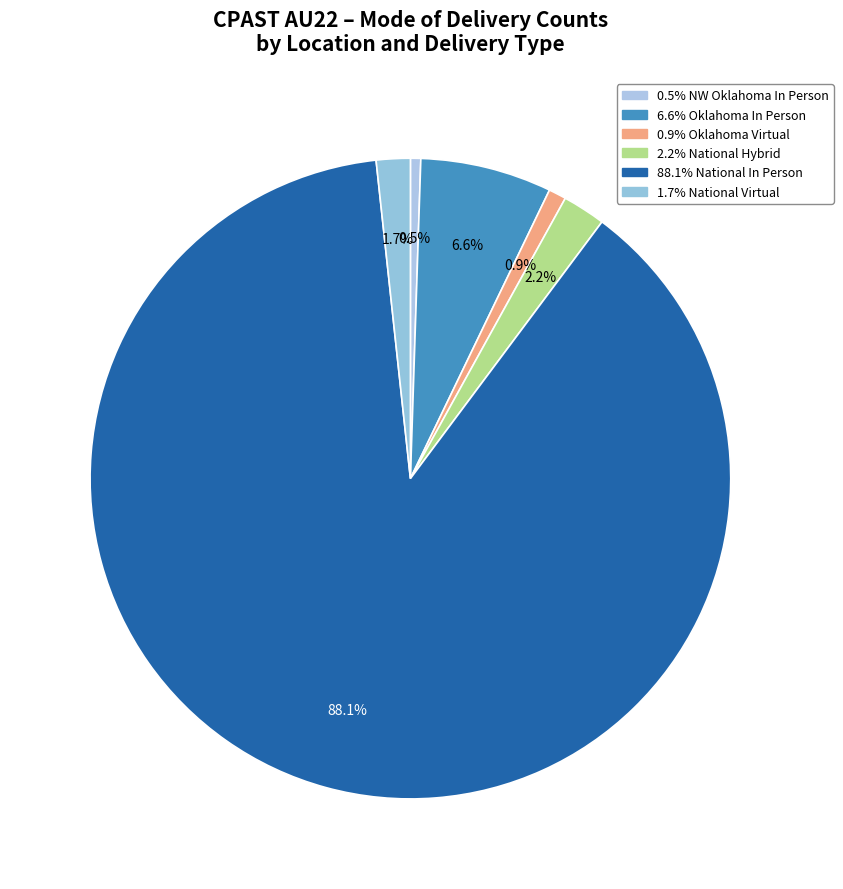

Count the number of slices in the pie.

6